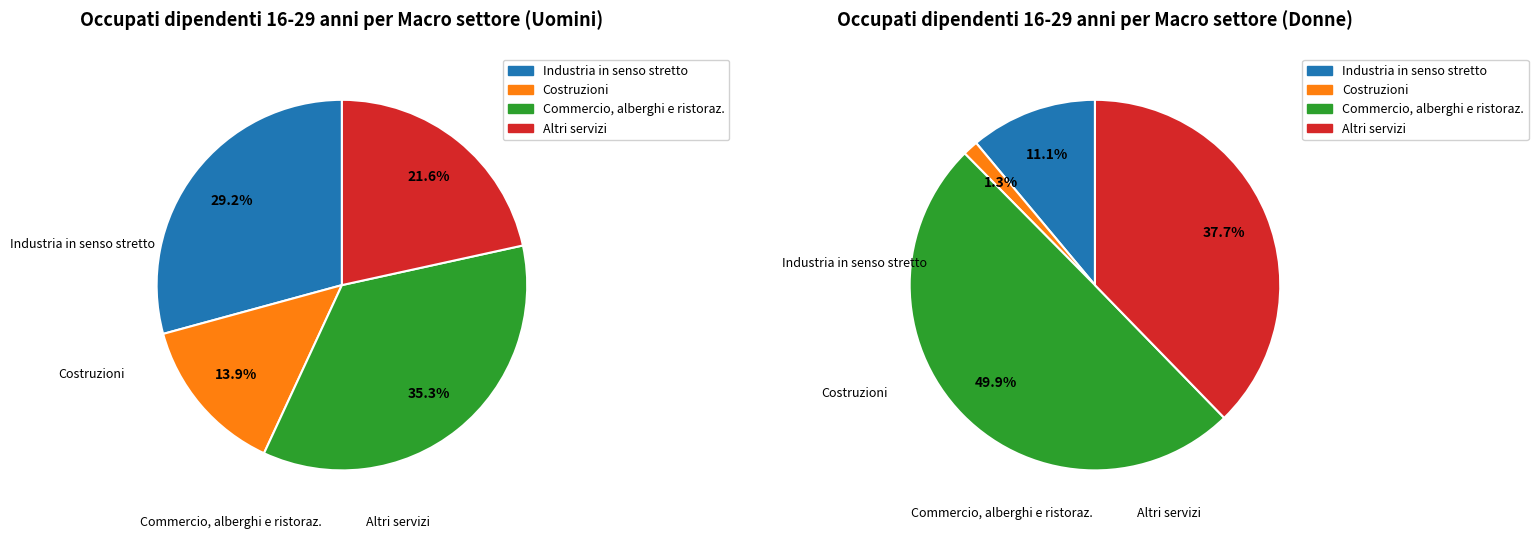

Which slice is the smallest?

Costruzioni